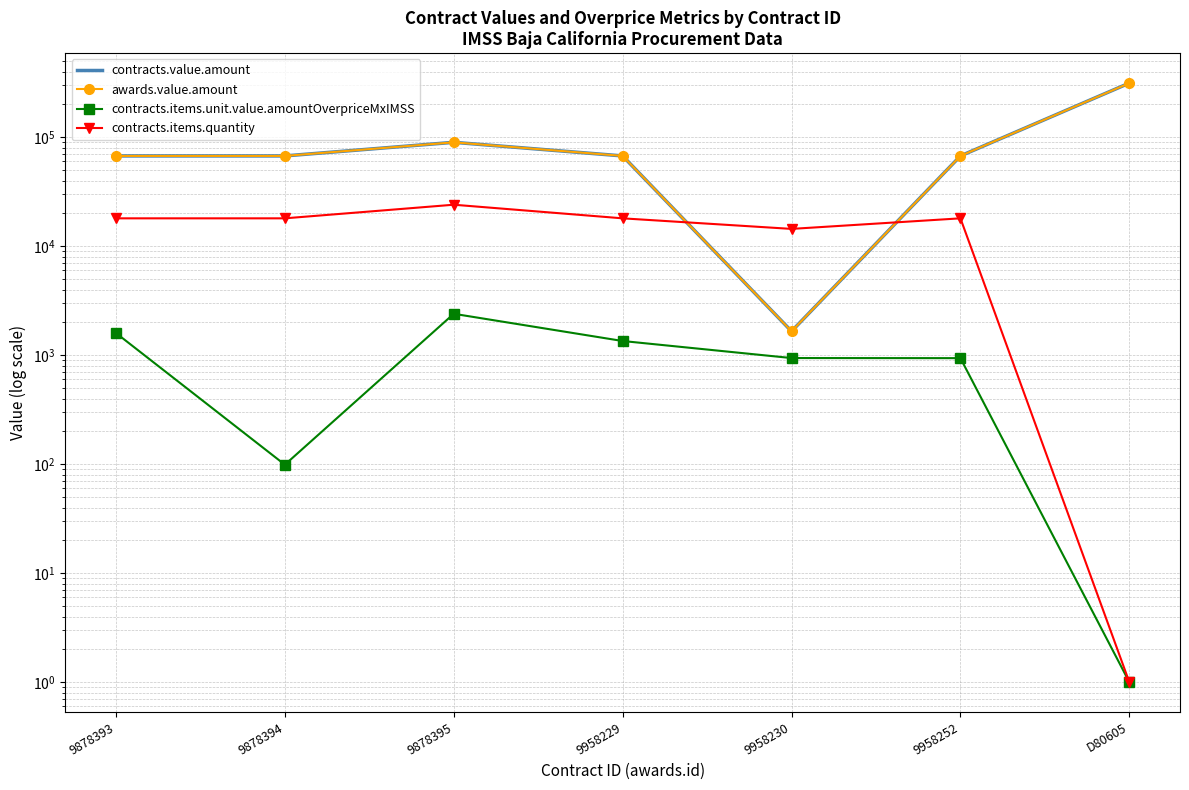

Which series changed the most between 9878393 and 9958229?

contracts.items.unit.value.amountOverpriceMxIMSS